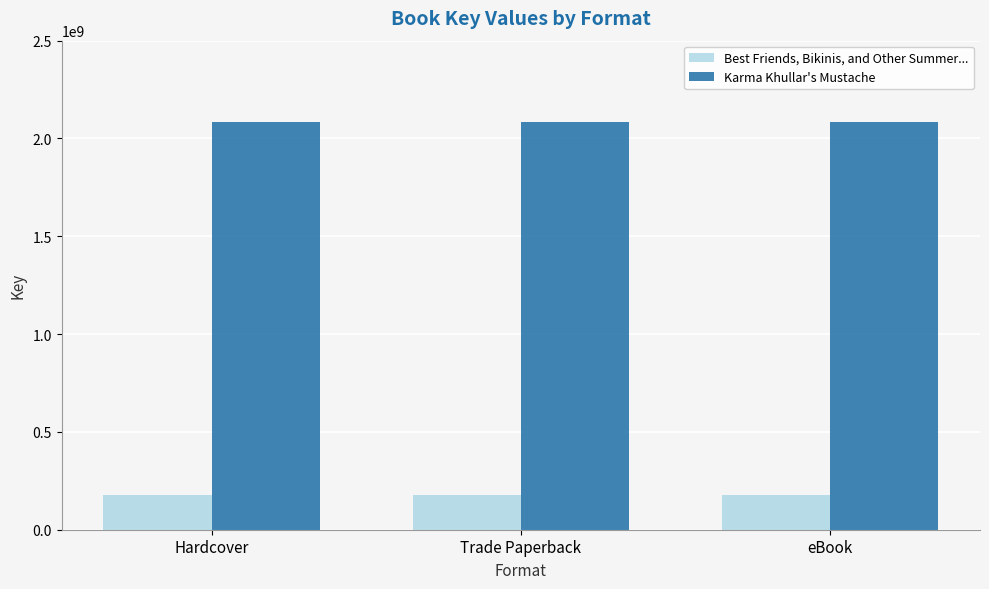

Count the number of categories in the chart.

3